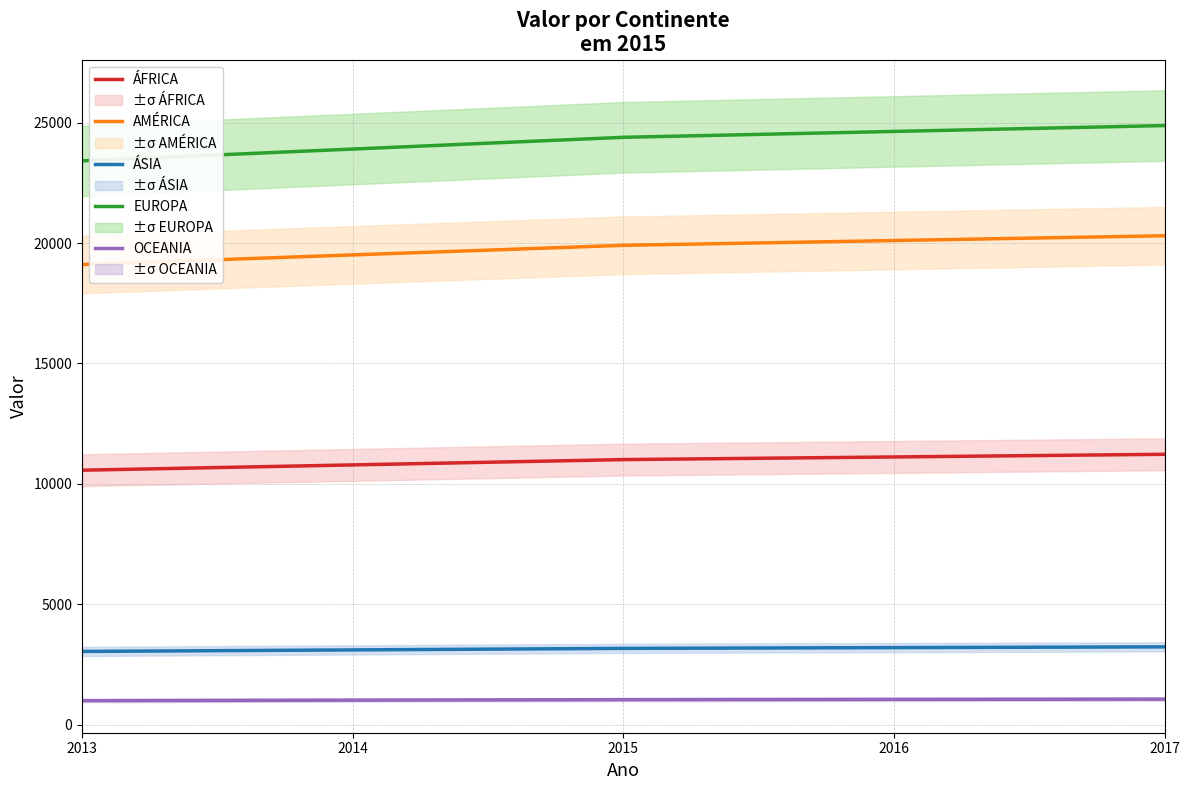

The ÁSIA series shows 3200.7 at 2016. True or false?

True